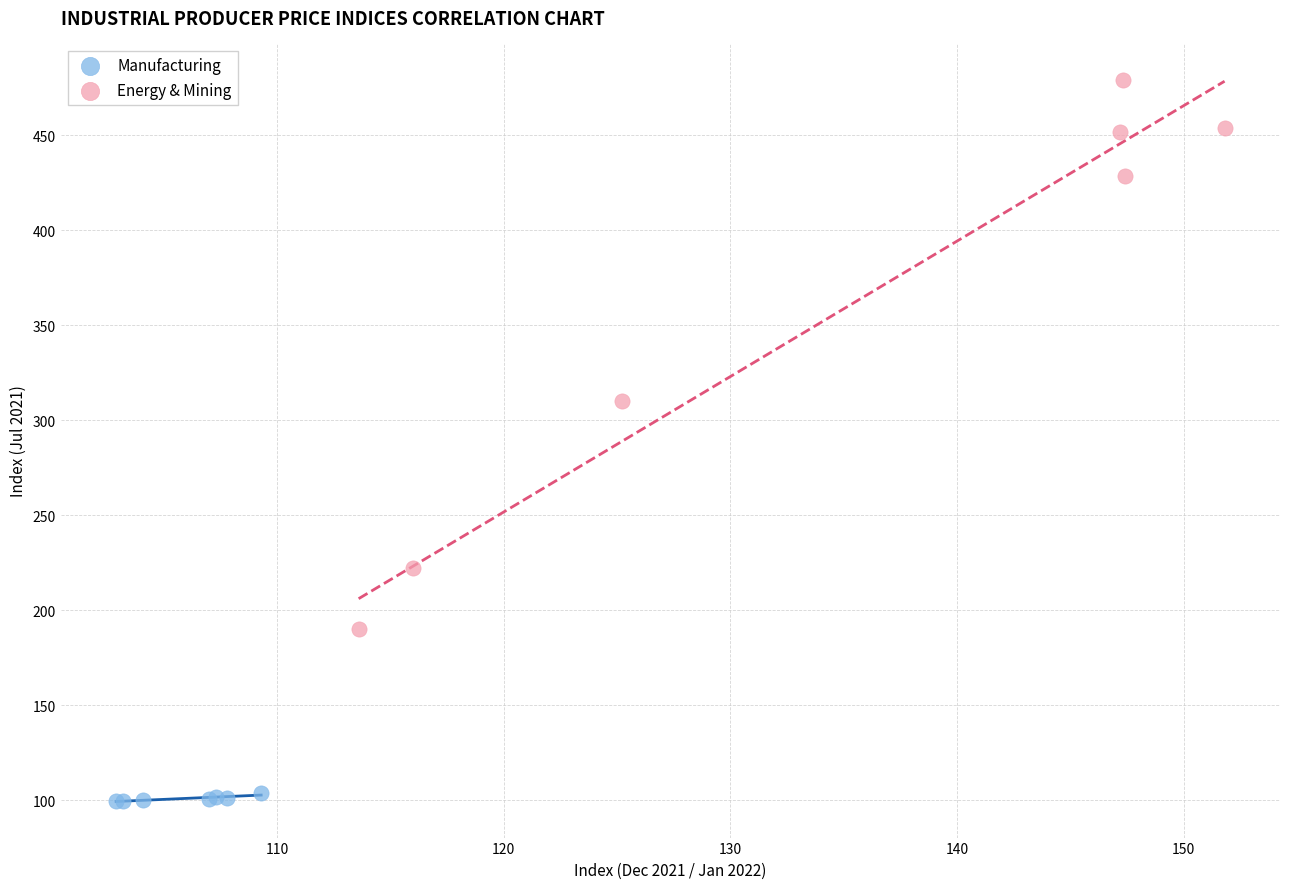

Which series has the largest Y range (max minus min)?

Energy & Mining